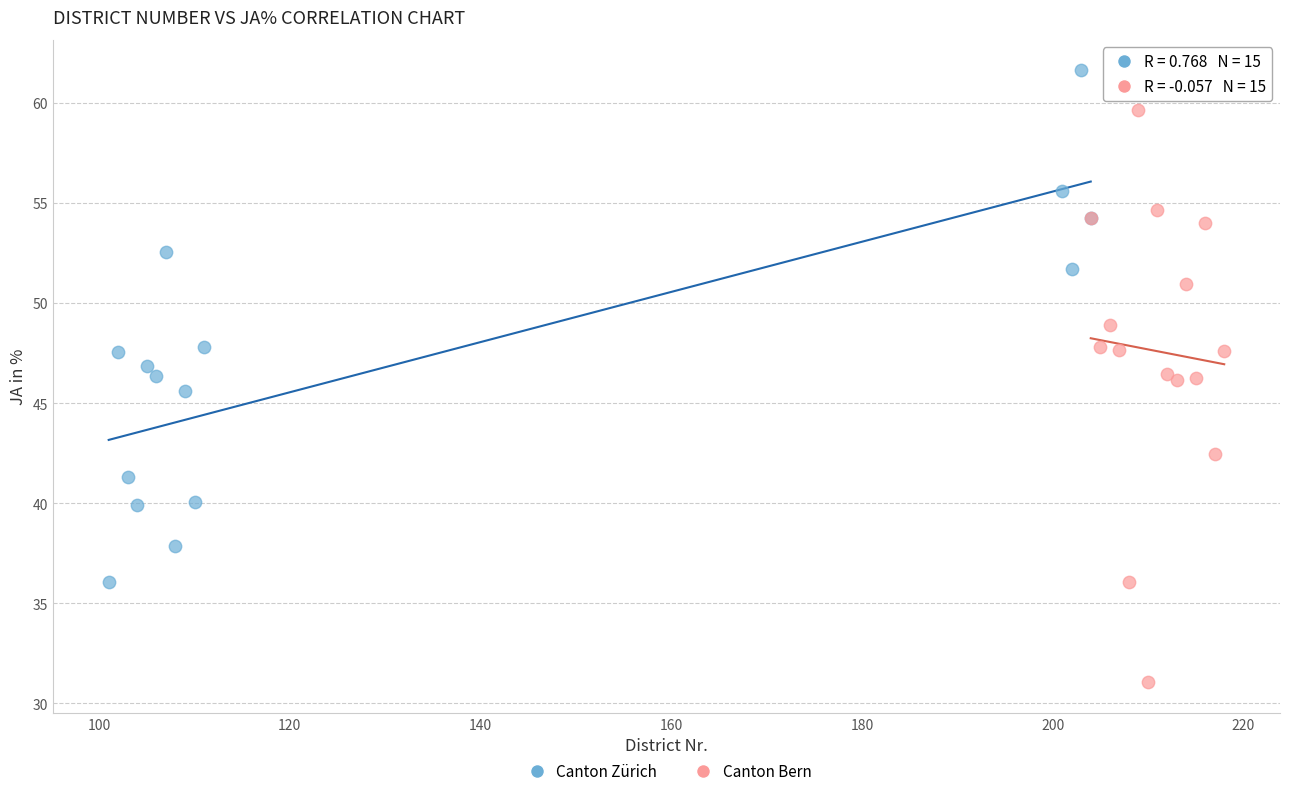

Which series reaches the maximum Y coordinate?

Canton Zürich